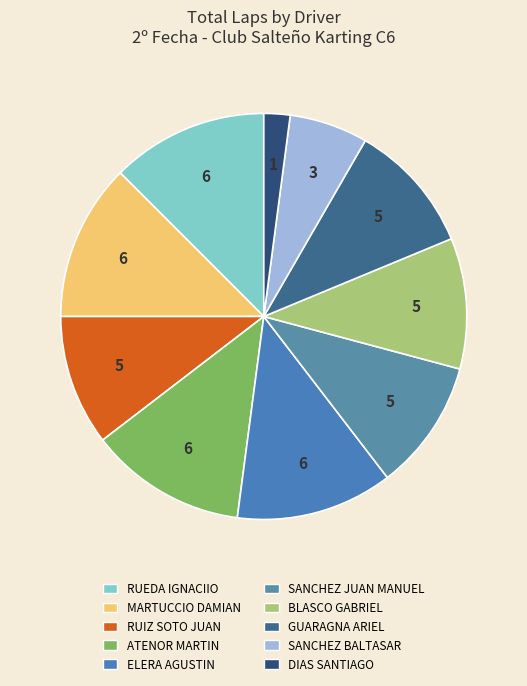

To the nearest percent, what is the combined percentage of GUARAGNA ARIEL and MARTUCCIO DAMIAN?

23%